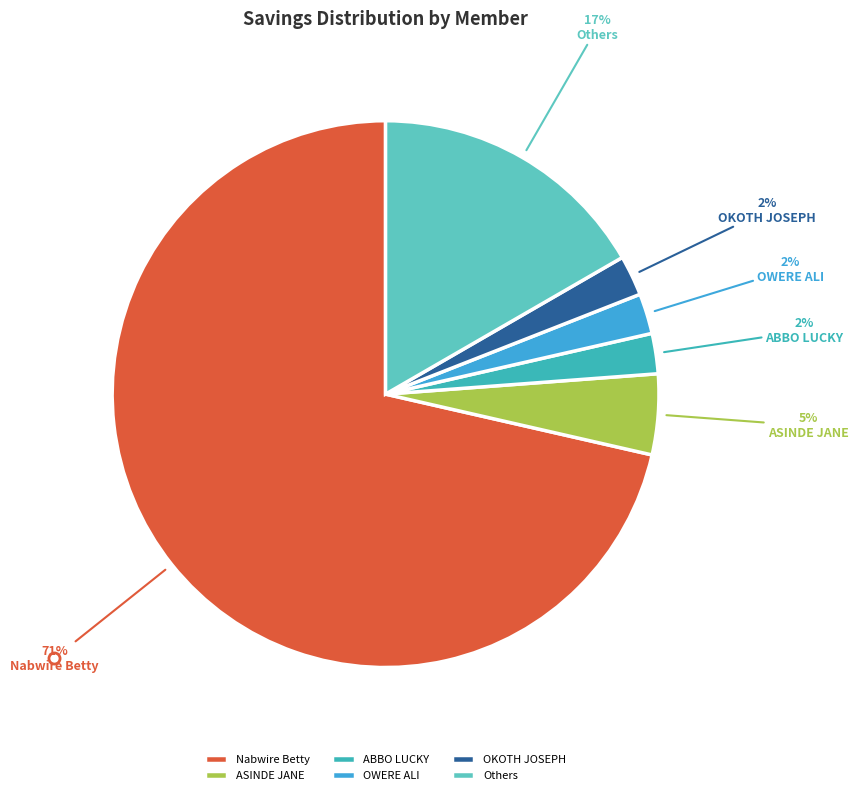

Which category has the biggest portion of the pie?

Nabwire Betty